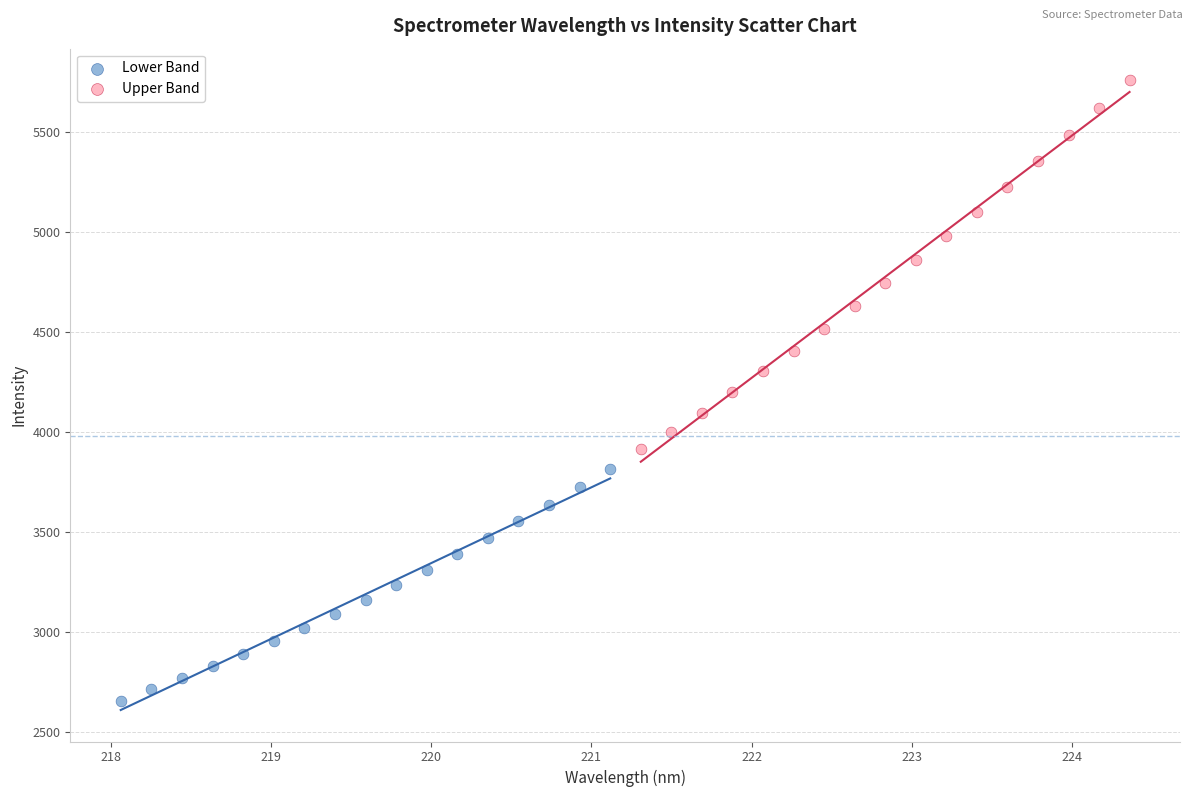

What are all the series names shown in the legend?

Lower Band, Upper Band